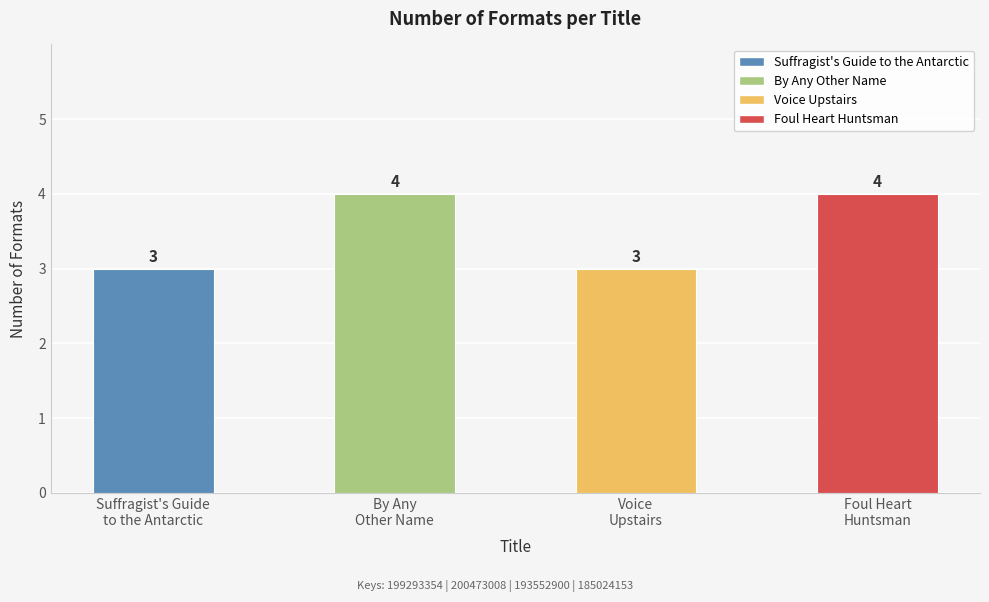

Is it true that the value at Suffragist's Guide
to the Antarctic is 3?

True